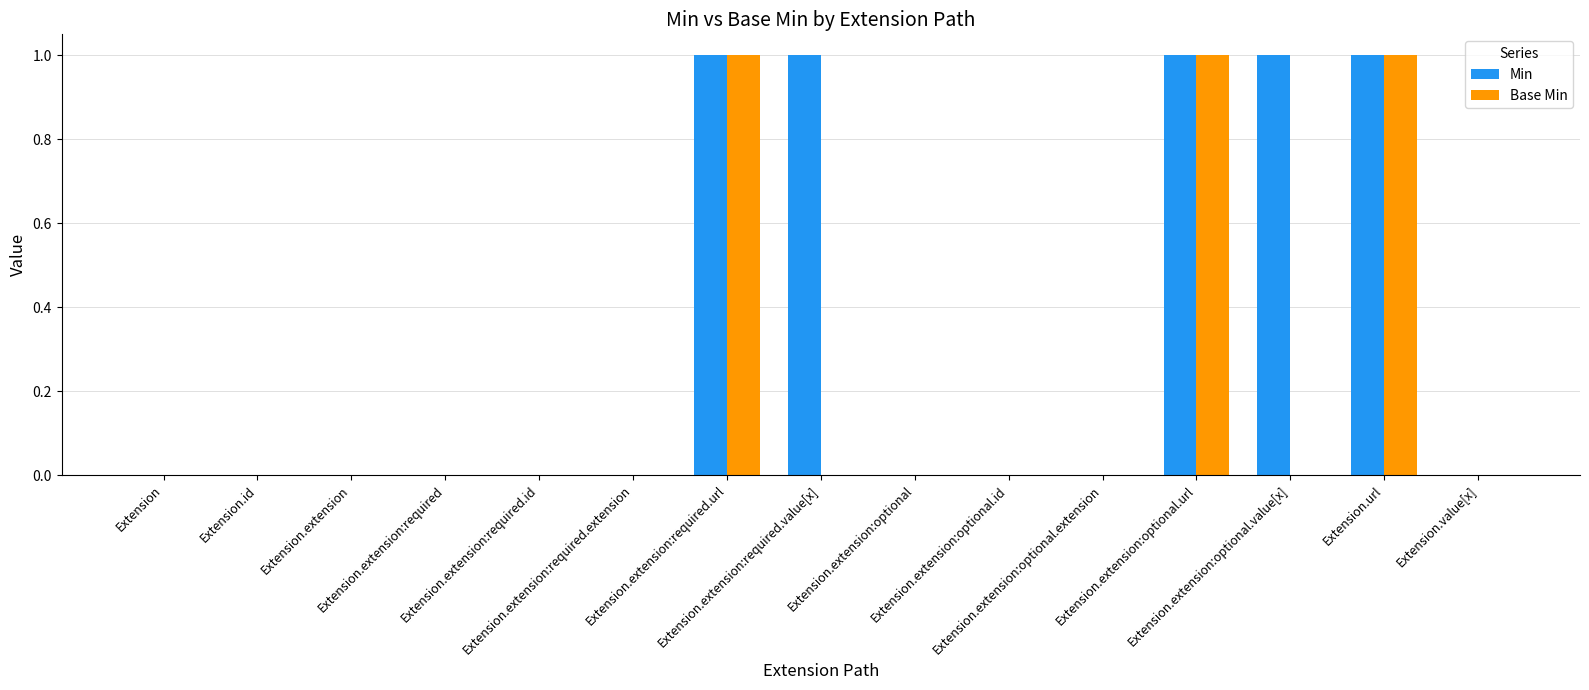

Is it true that Base Min equals 0 at Extension.extension:optional?

True